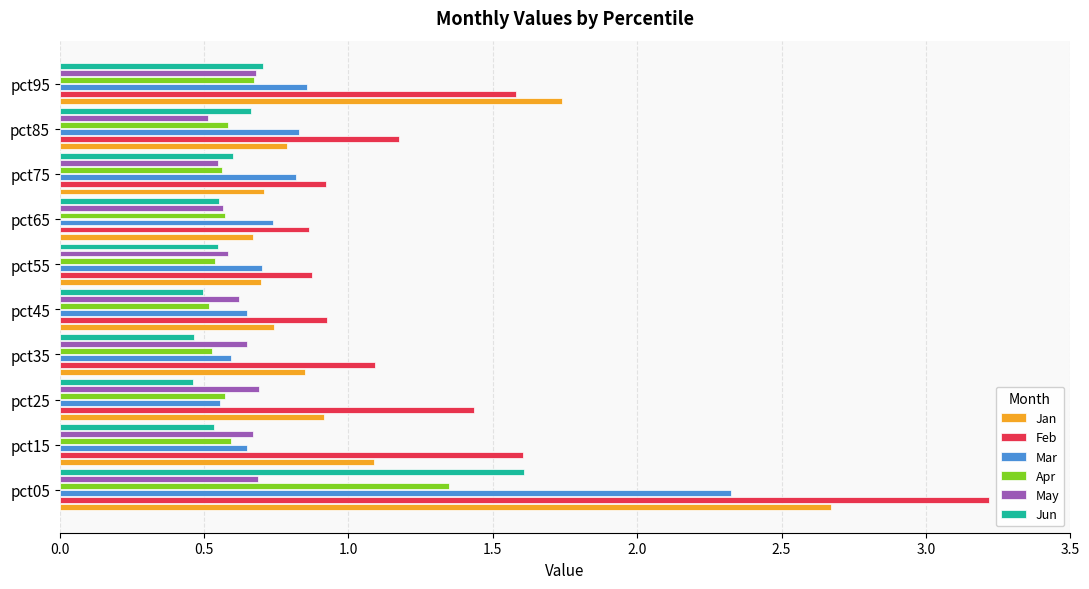

Which series changed the most between pct15 and pct45?

Feb